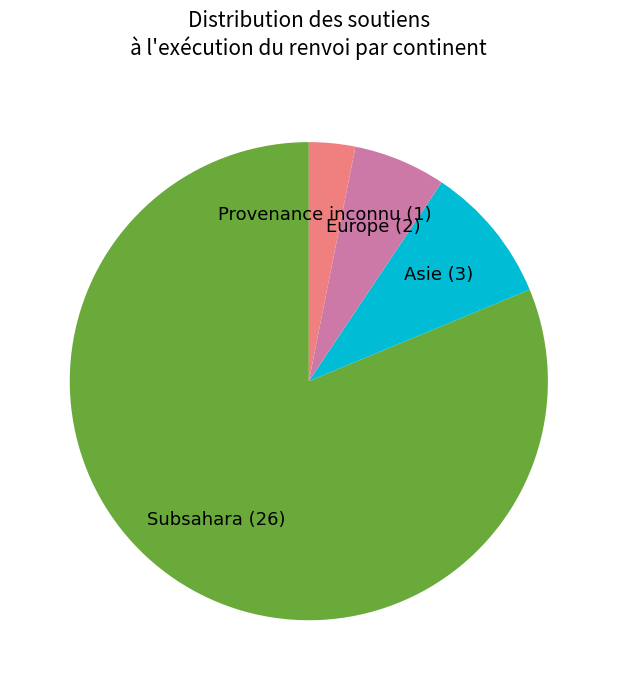

How many segments does this pie chart have?

4